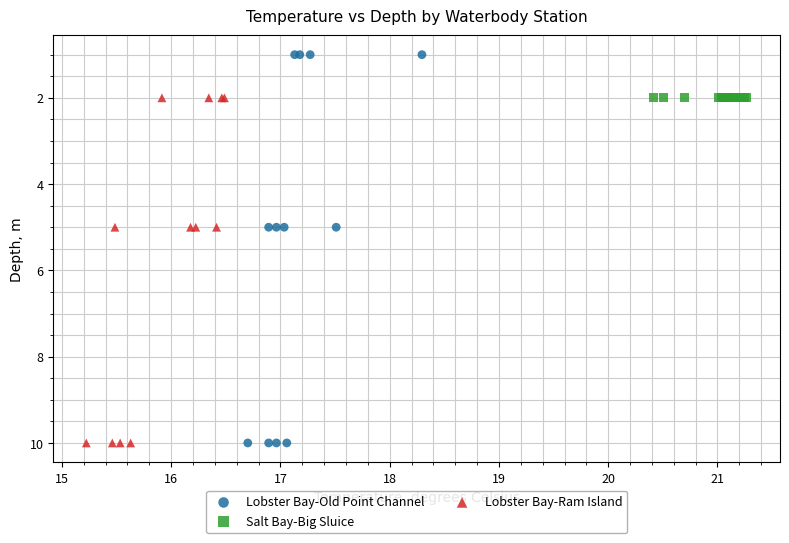

Which series contains the lowest Y value?

Lobster Bay-Old Point Channel